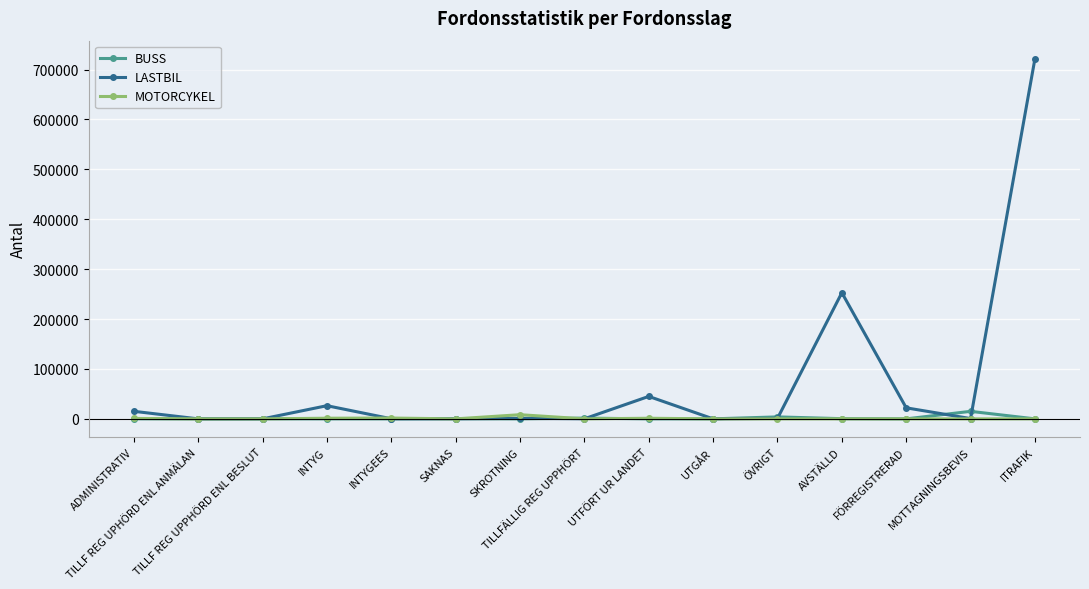

Which series has the largest range (max minus min)?

LASTBIL